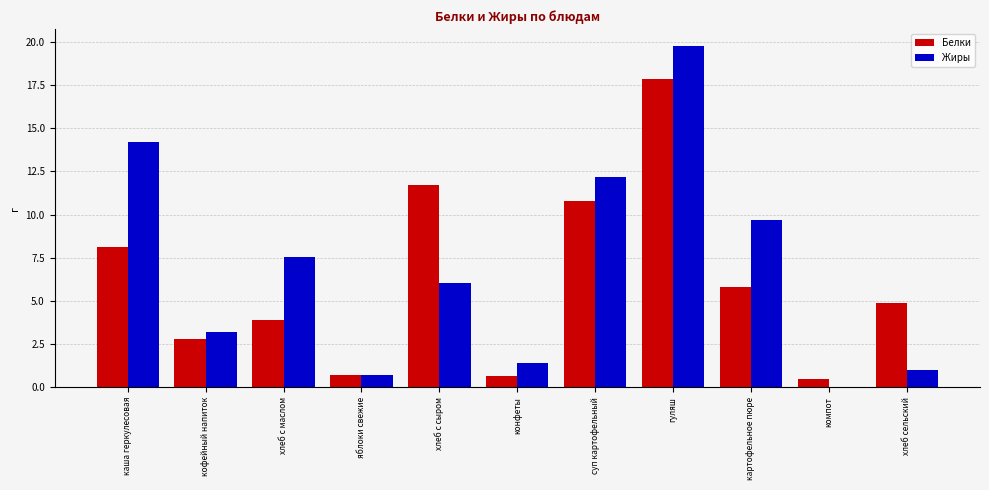

Reading right to left, transcribe all the data shown in this chart.

Белки: 4.9	0.5	5.8	17.9	10.8	0.7	11.7	0.7	3.9	2.8	8.1
Жиры: 1.0	0.0	9.7	19.8	12.2	1.4	6.0	0.7	7.6	3.2	14.2